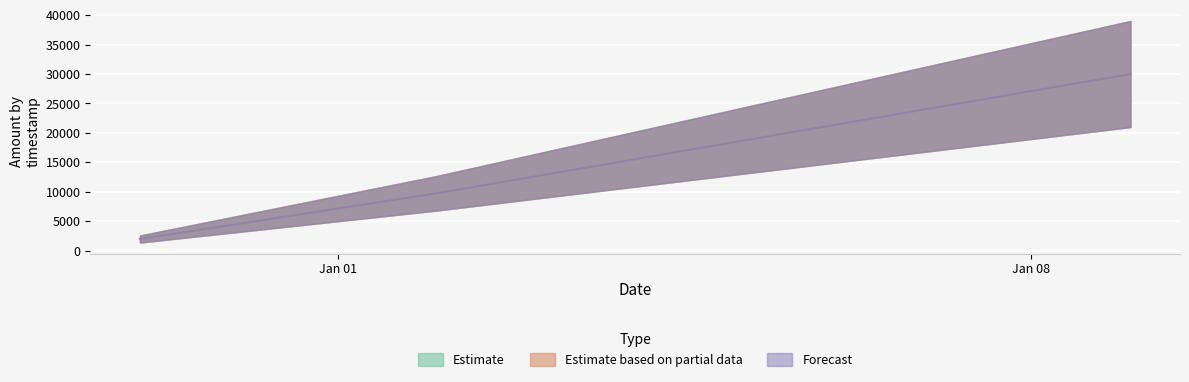

How many data points in Estimate based on partial data are less than 9768?

1